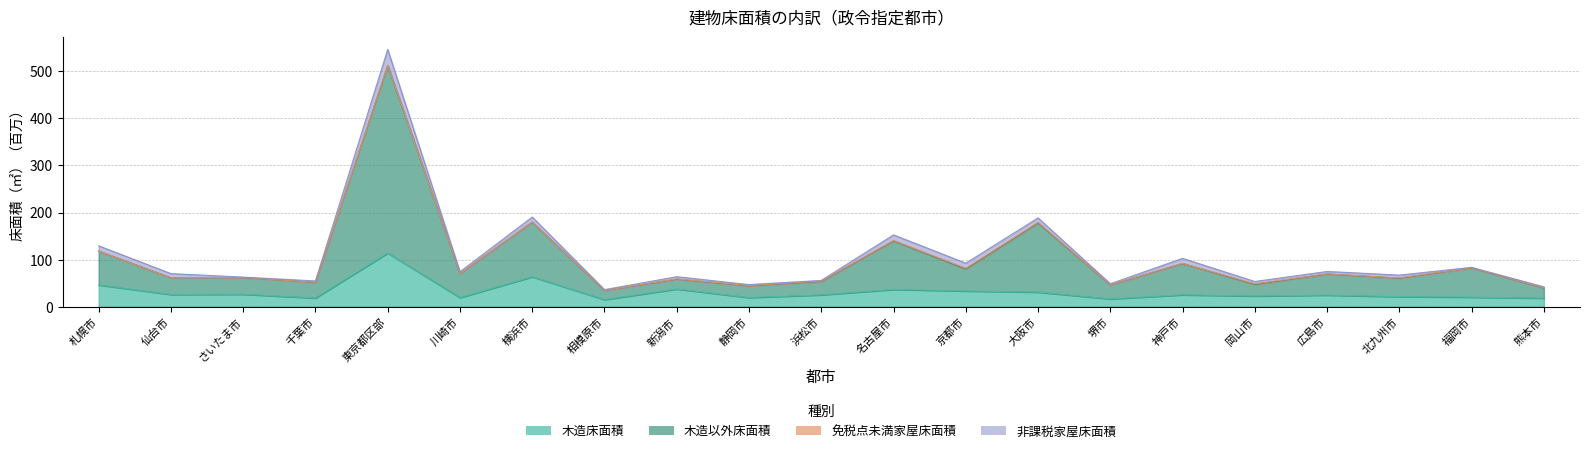

What is the minimum value shown in the chart?

15.5